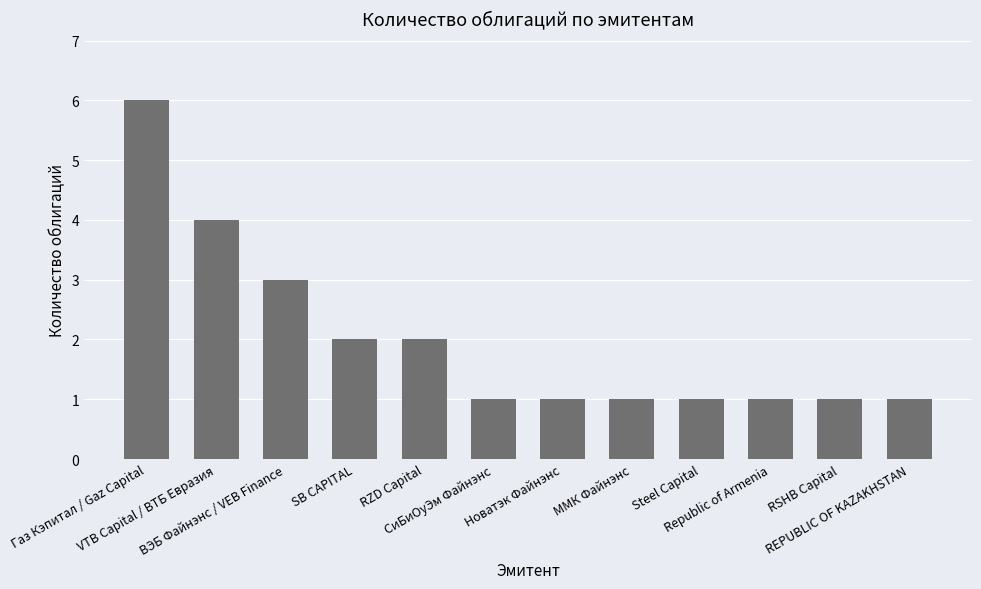

How many series are shown in this chart?

1